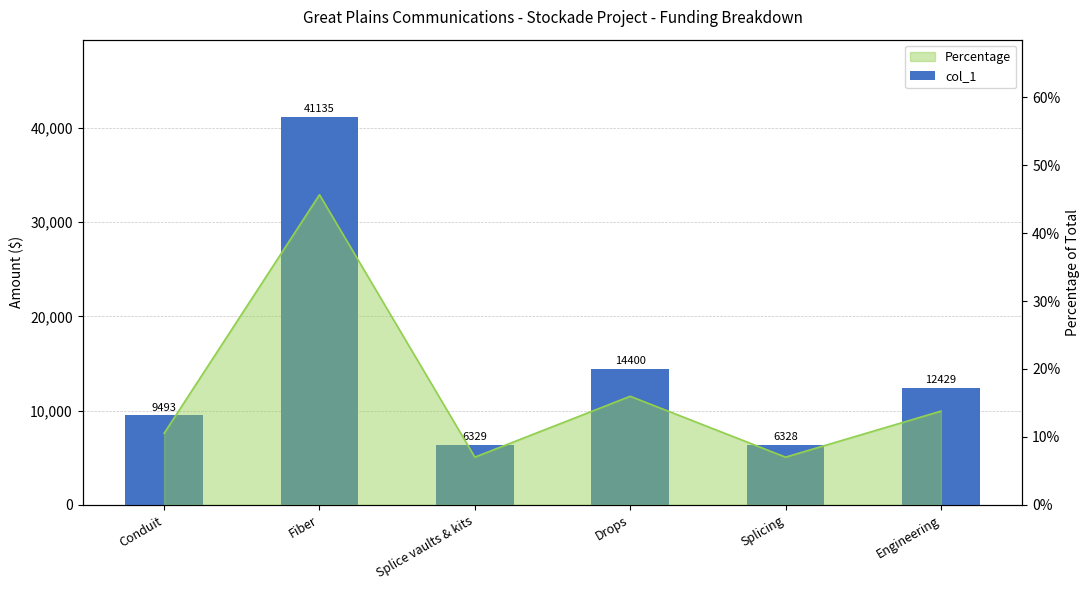

Rank the categories by value from lowest to highest.

Splicing, Splice vaults & kits, Conduit, Engineering, Drops, Fiber